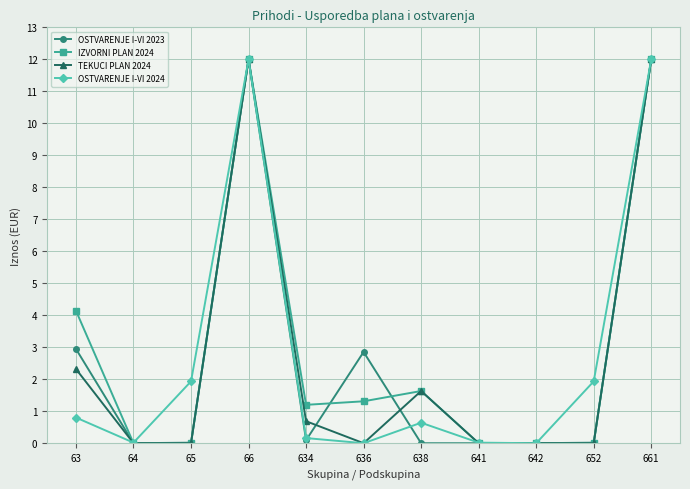

What is the value of the IZVORNI PLAN 2024 point at the 6th from the left?

1.3